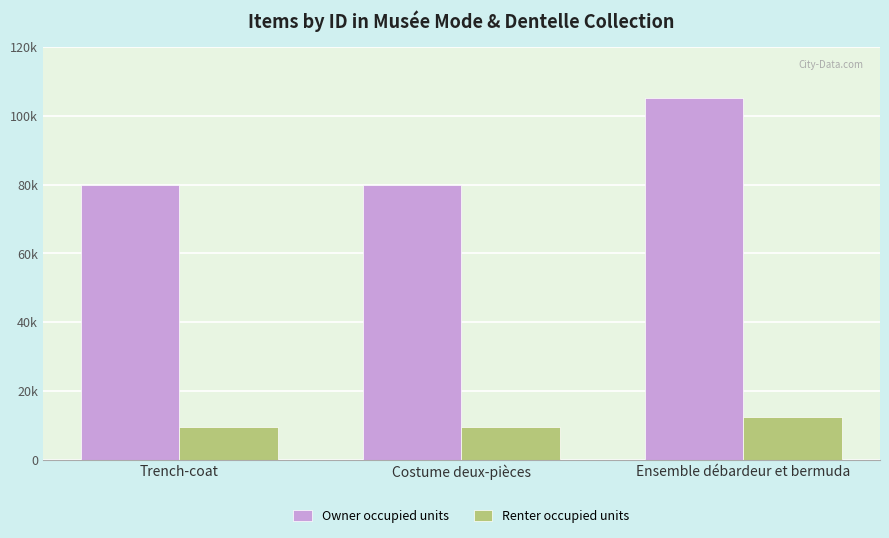

Which category has the lowest value in the Owner occupied units series?

Trench-coat